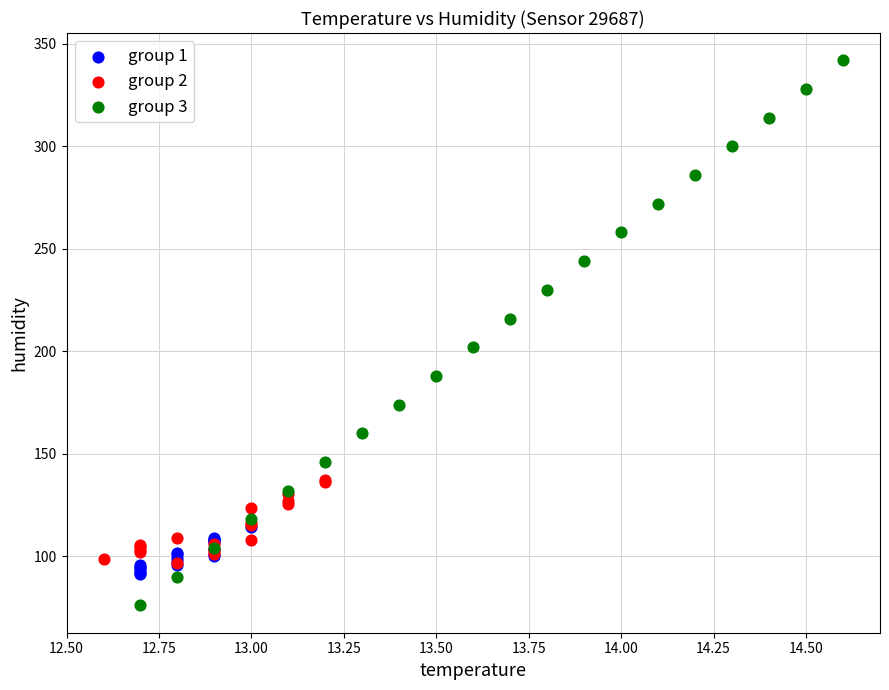

Which series reaches the maximum Y coordinate?

group 3